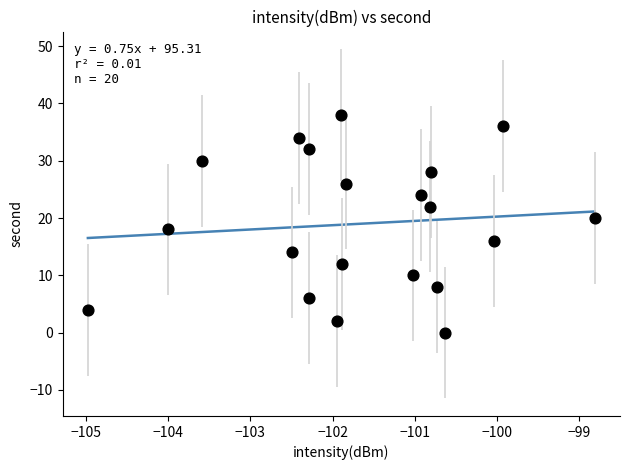

What is the range of Y values (max minus min)?

38